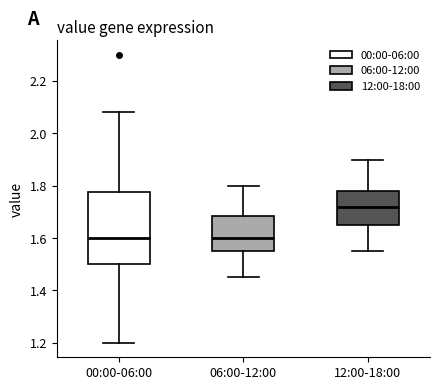

Reading left to right, transcribe this box plot: for each box, give where its median line is, the range the box spans, and where its two whiskers end, as read against the y-axis. The values are not printed on the chart, so give them approximately, as read against the axis.

00:00-06:00: median 1.60, box 1.50 to 1.78, whiskers 1.20 to 2.08
06:00-12:00: median 1.60, box 1.56 to 1.68, whiskers 1.46 to 1.80
12:00-18:00: median 1.72, box 1.66 to 1.78, whiskers 1.56 to 1.90